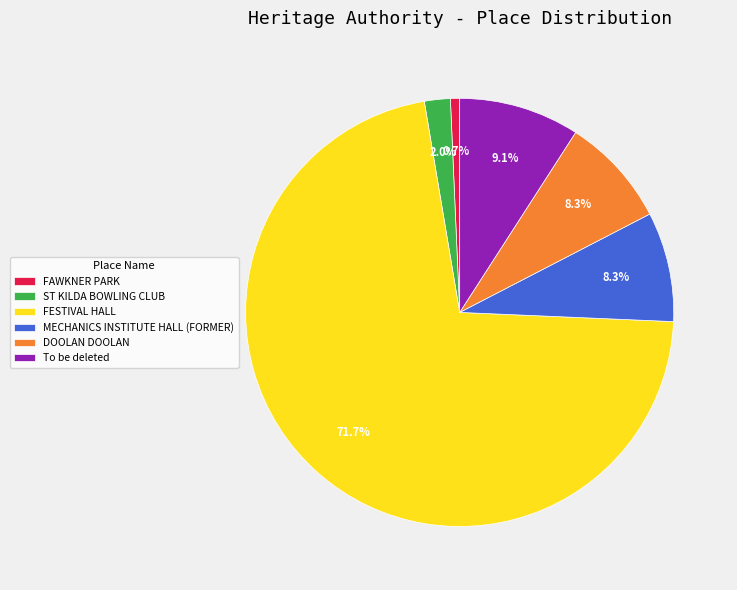

Count the number of slices in the pie.

6